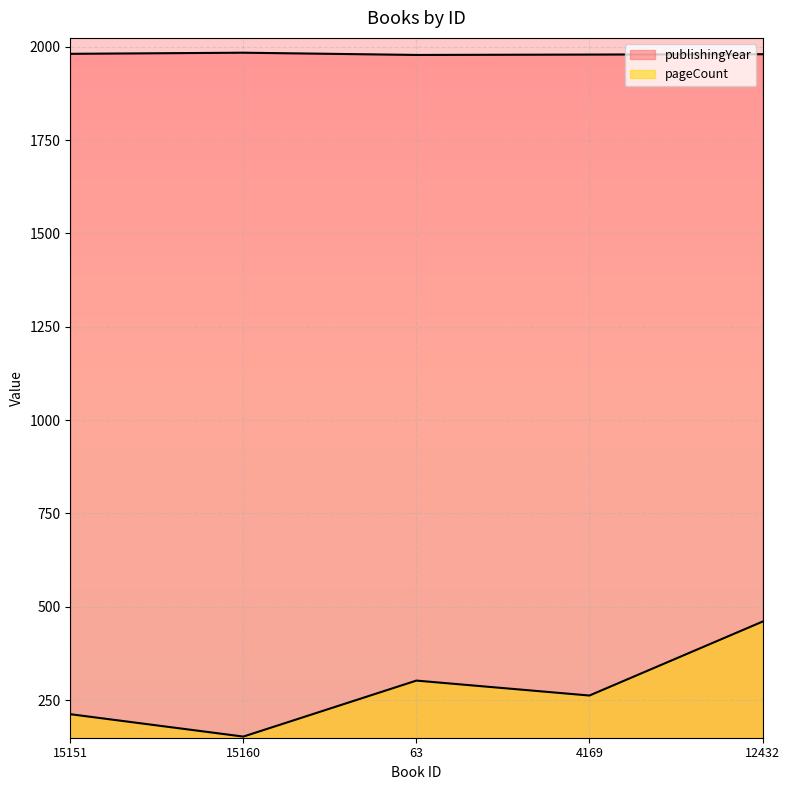

True or false: publishingYear and pageCount intersect in this chart.

False